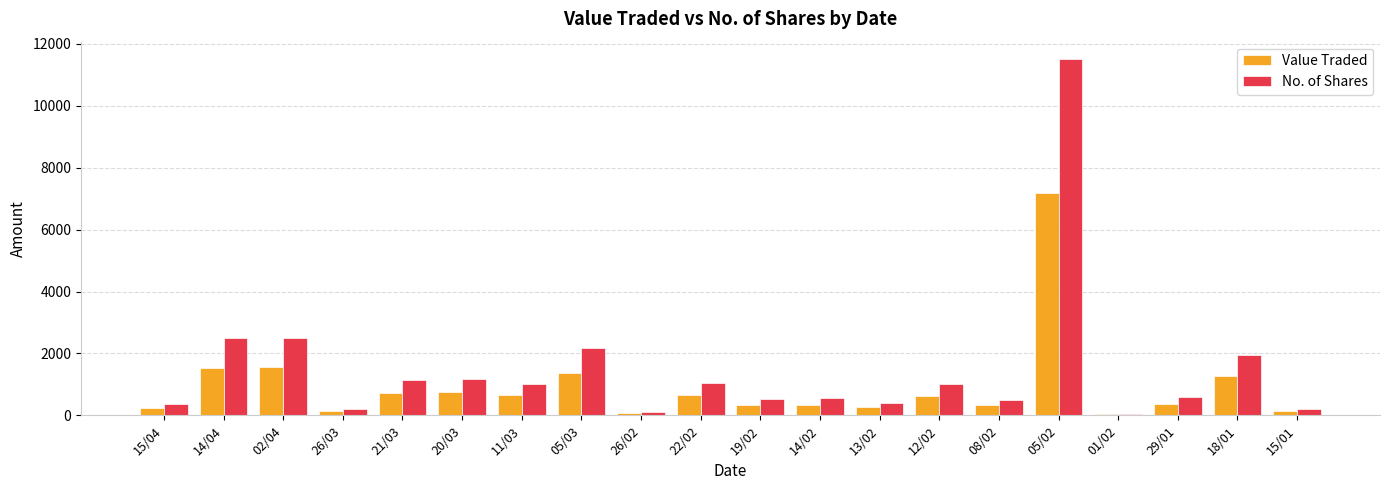

Which series has the largest total across all categories?

No. of Shares